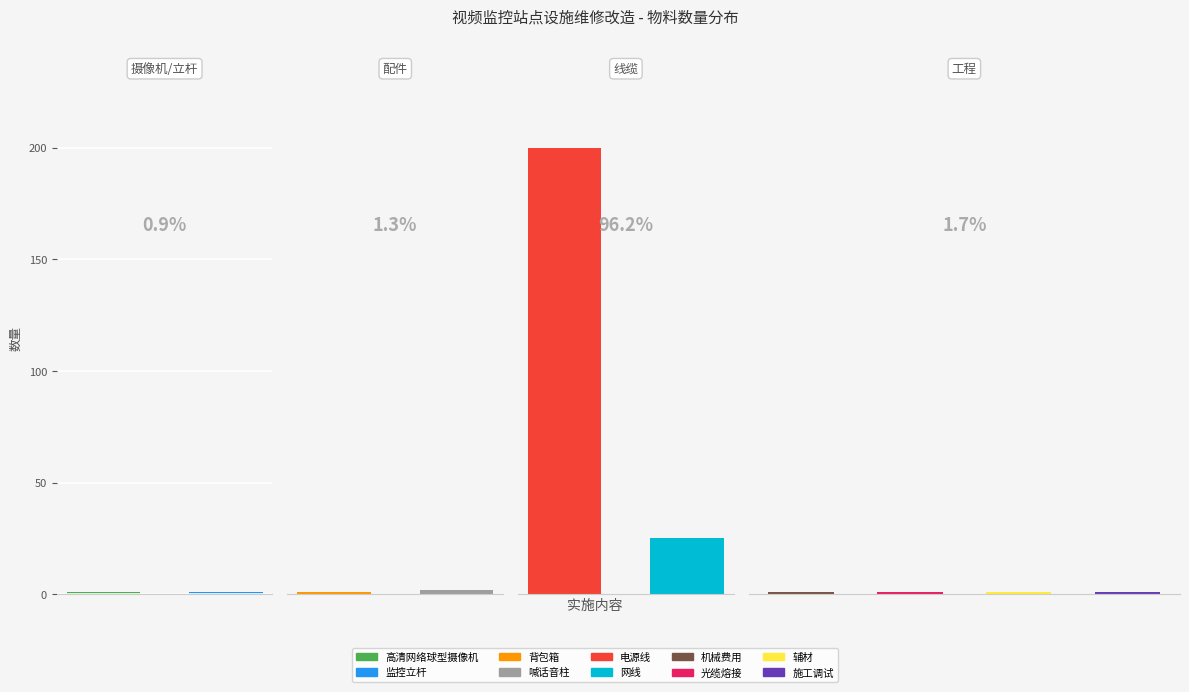

What is the smallest value displayed?

1